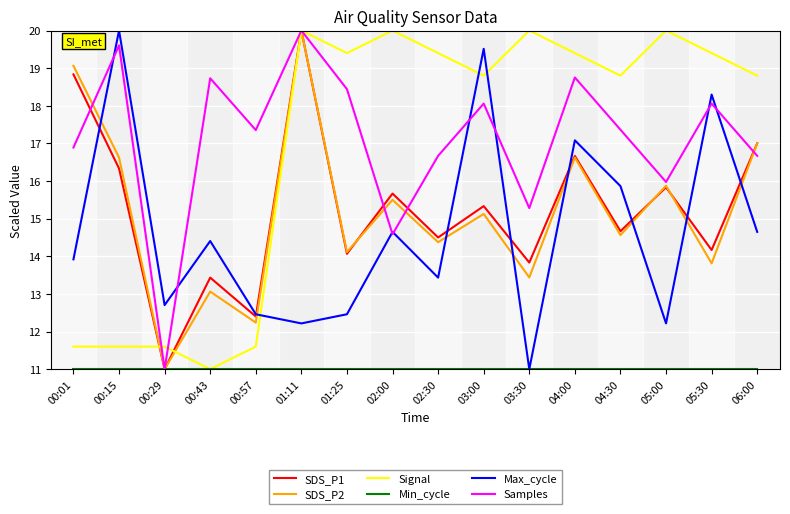

Rank the categories by SDS_P1 value from lowest to highest.

00:29, 00:57, 00:43, 03:30, 01:25, 05:30, 02:30, 04:30, 03:00, 02:00, 05:00, 00:15, 04:00, 06:00, 00:01, 01:11